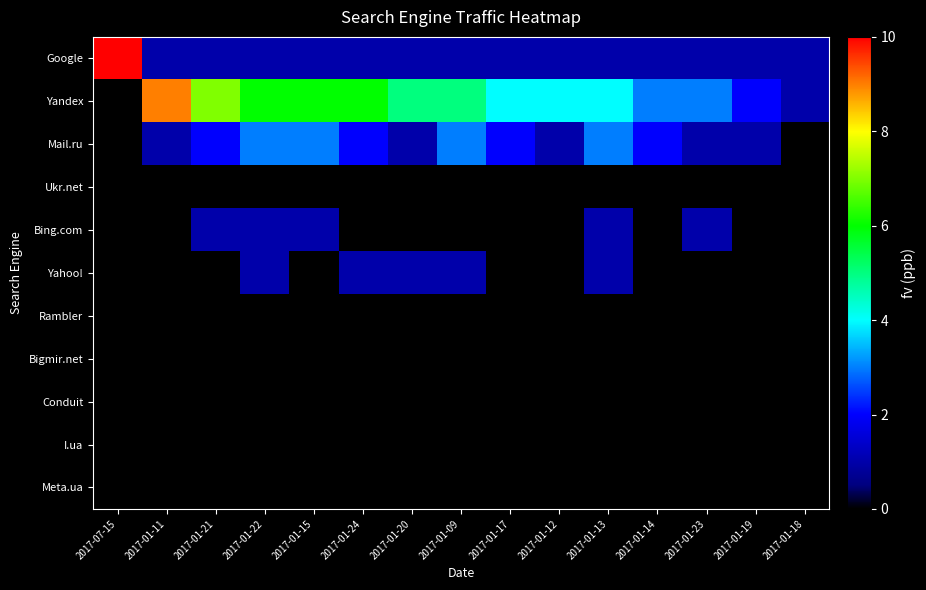

Which series has the largest total across all categories?

Yandex